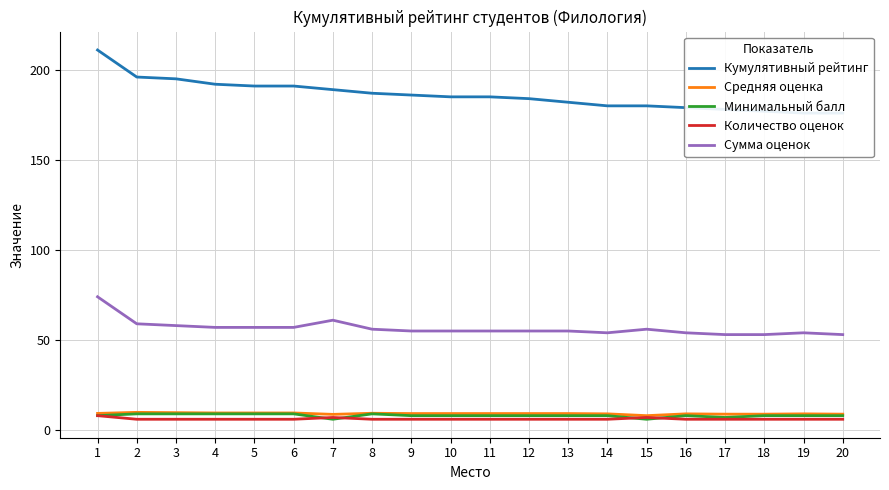

List the labels in order of Кумулятивный рейтинг value, smallest first.

19, 20, 18, 17, 16, 14, 15, 13, 12, 10, 11, 9, 8, 7, 5, 6, 4, 3, 2, 1